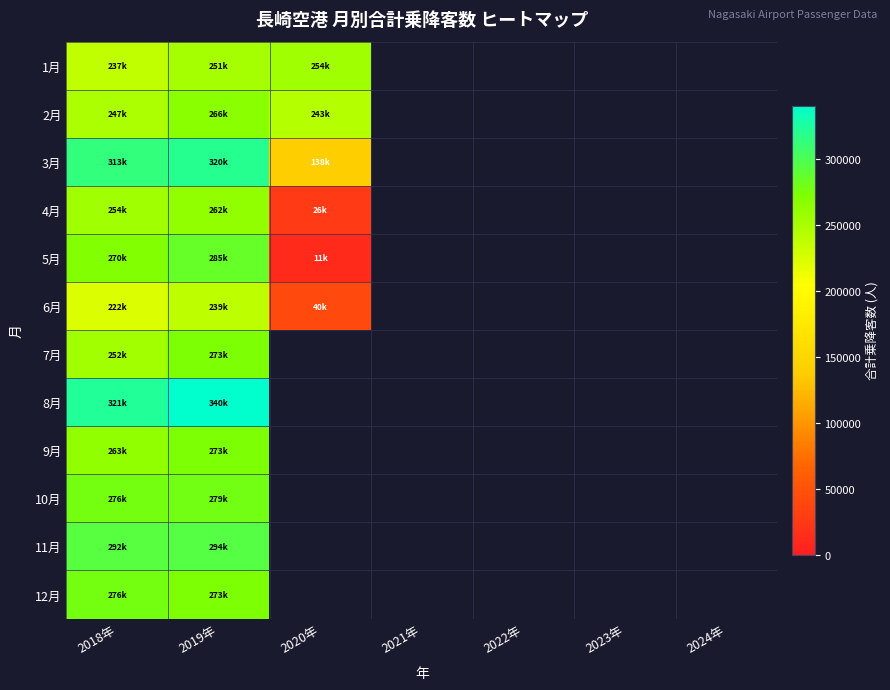

Is the value of 12月 at 2021年 greater than the value of 5月 at 2019年?

No